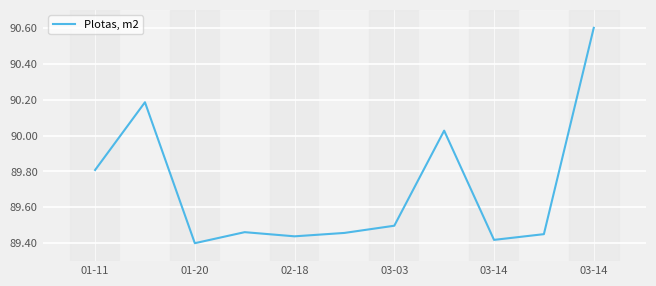

What is the difference between the maximum and minimum values?

1.2